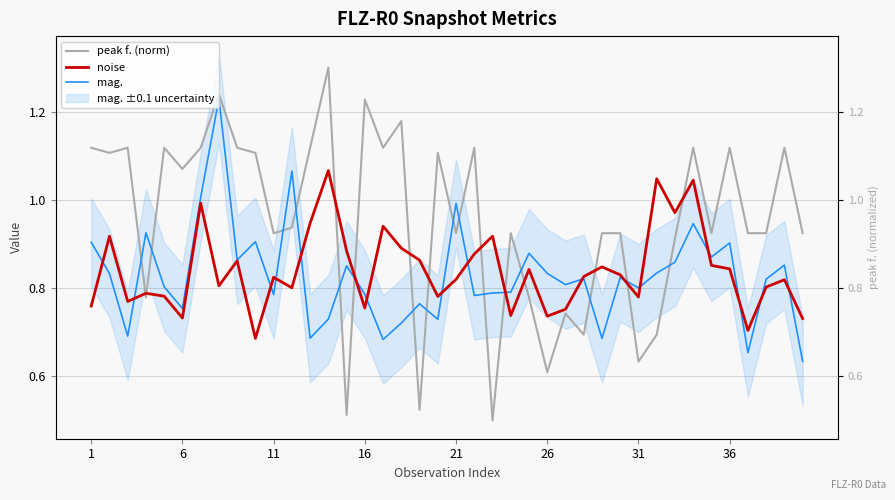

What is the value of the peak f. (norm) point at the 40th from the left?

0.9